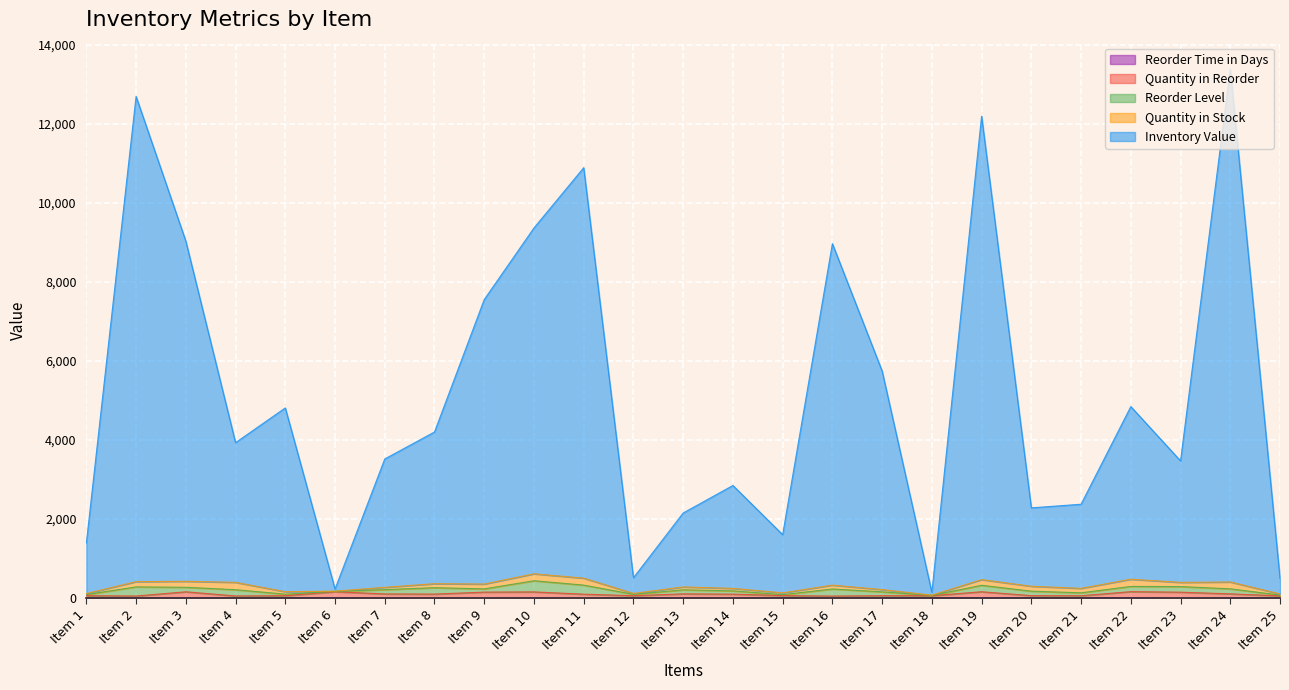

How many categories are shown in the chart?

25